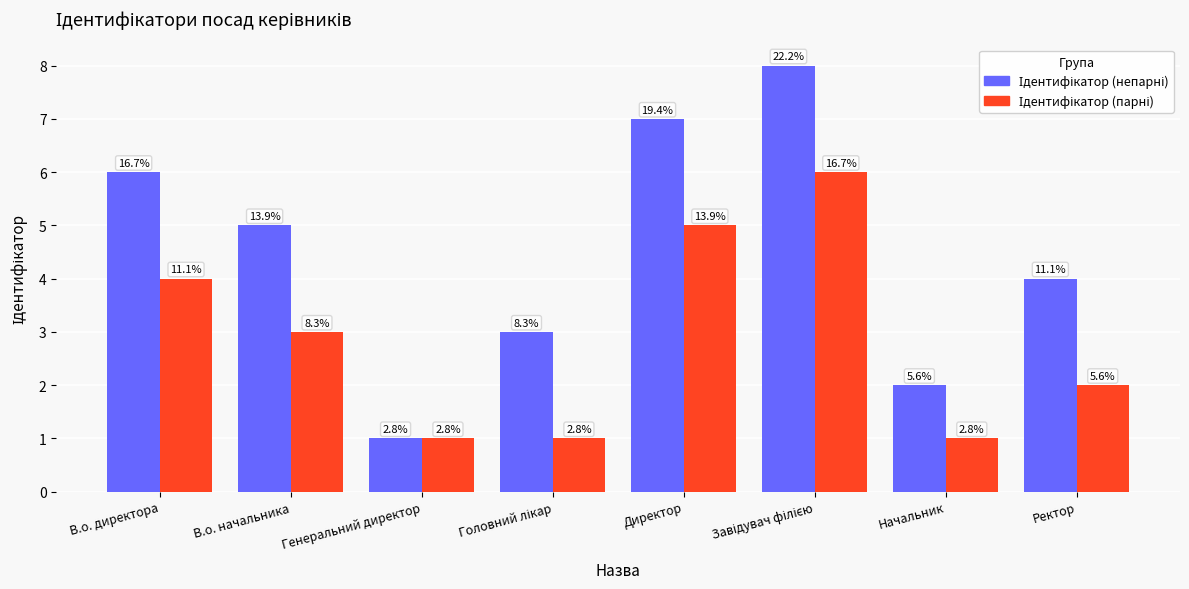

The value of Ідентифікатор (парні) at В.о. директора is 4. True or false?

True